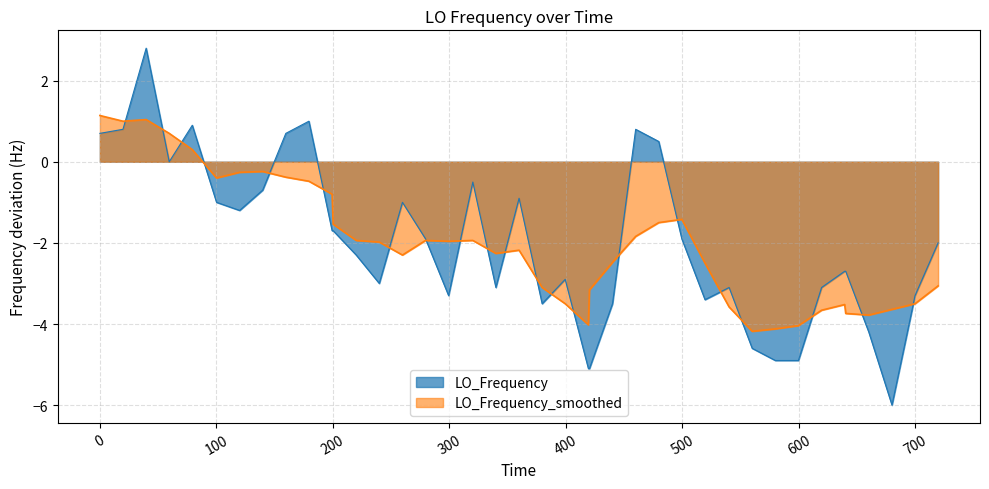

Rank the series by their maximum value, from highest to lowest.

LO_Frequency, LO_Frequency_smoothed